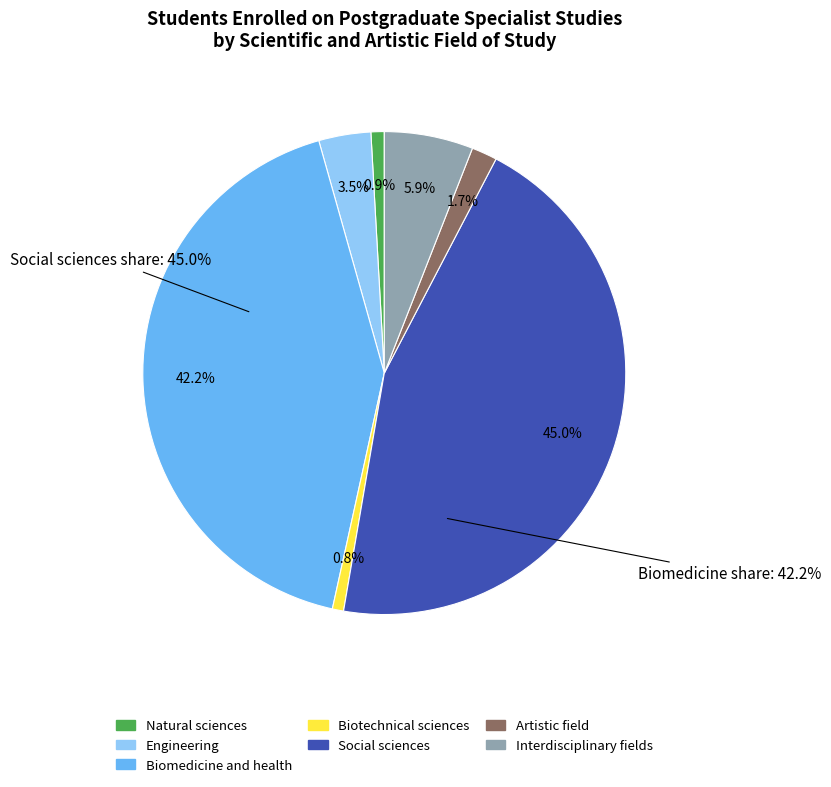

To the nearest percent, what percentage of the pie is Biomedicine and health?

42%